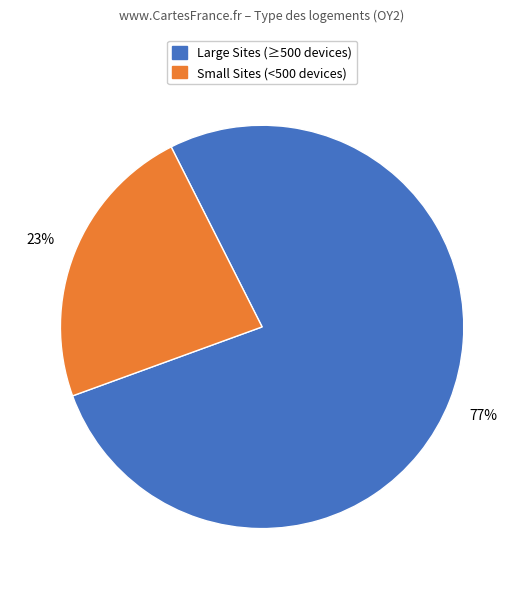

Is there a majority slice in this chart?

Yes